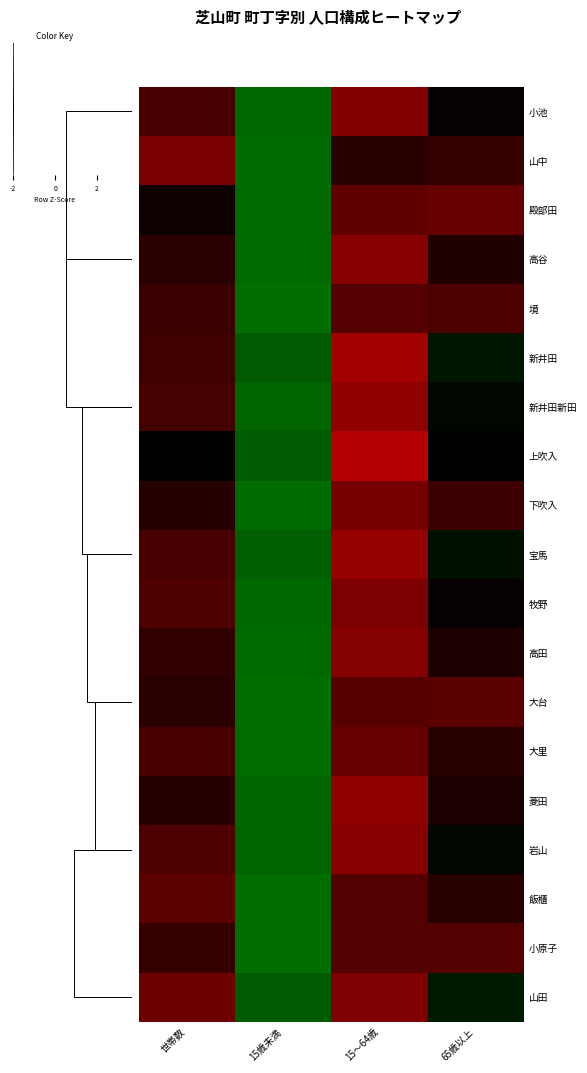

Which series has the largest range (max minus min)?

上吹入